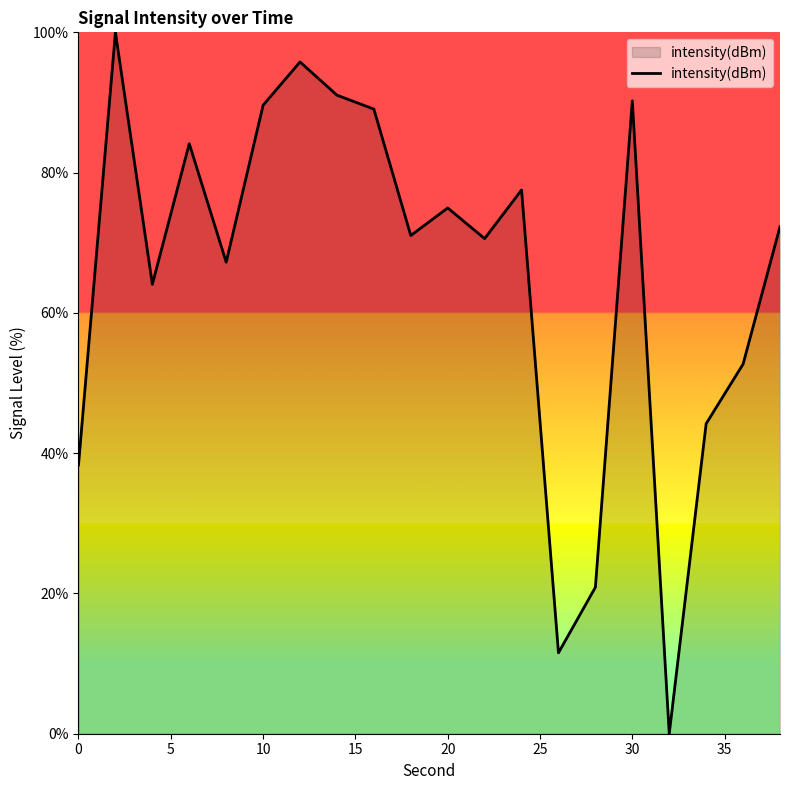

How many interior local peaks (higher than both neighbors) does the data have?

6